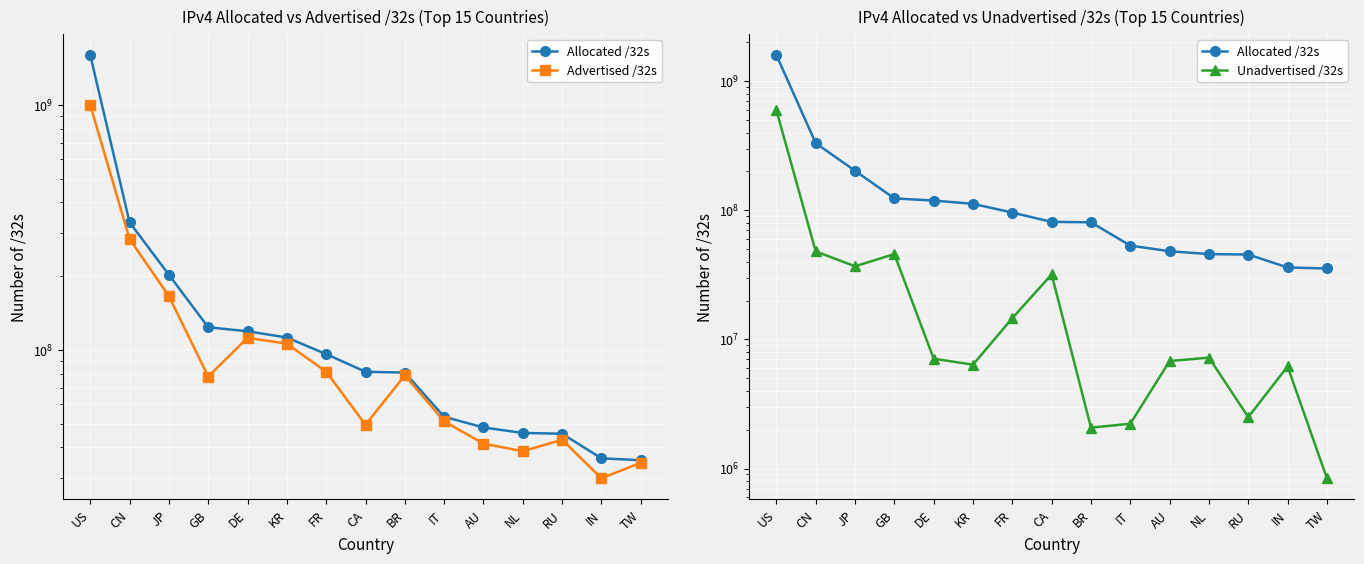

What position from the right is US?

15